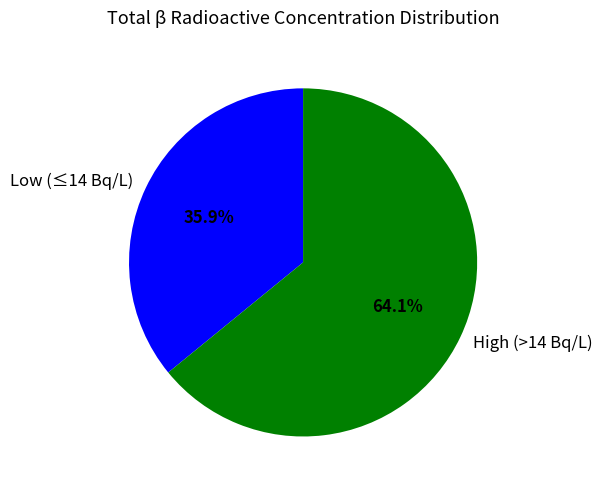

How many slices are in this pie chart?

2